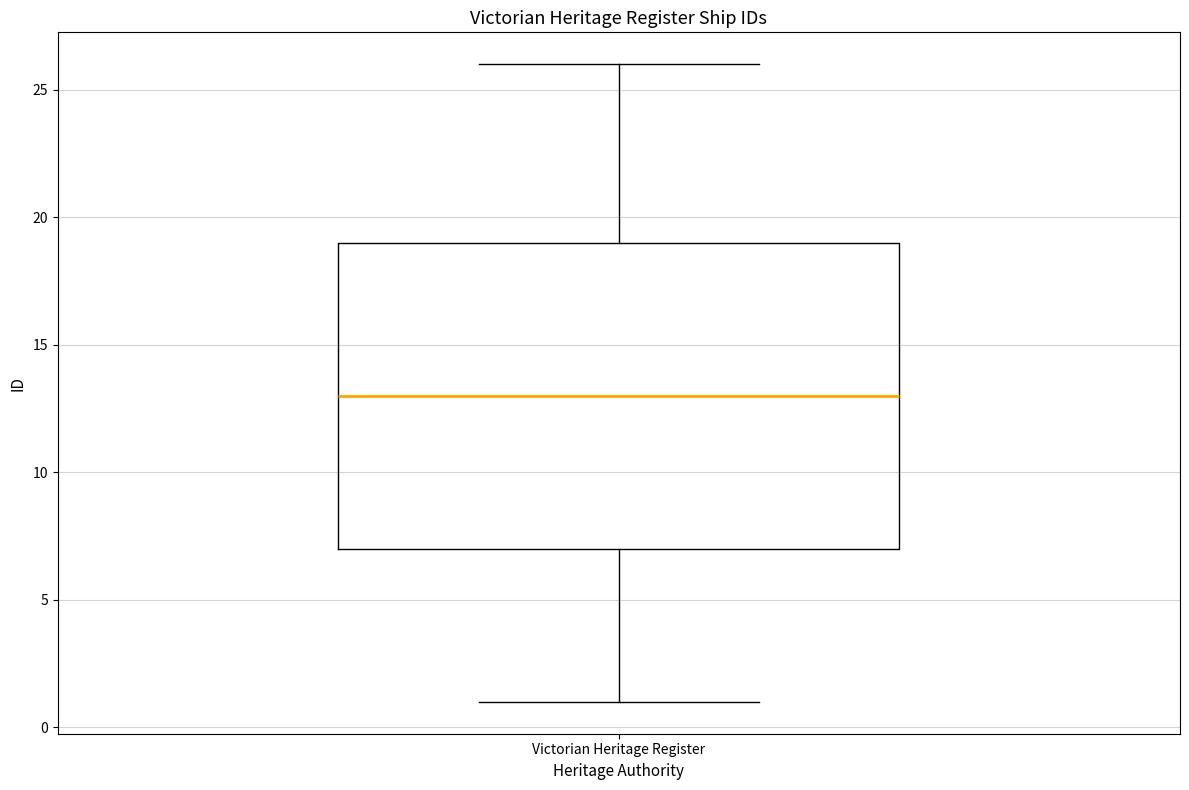

Transcribe this box plot: give where the median line is, the range the box spans, and where the two whiskers end, as read against the y-axis. The values are not printed on the chart, so give them approximately, as read against the axis.

median 13, box 7 to 19, whiskers 1 to 26